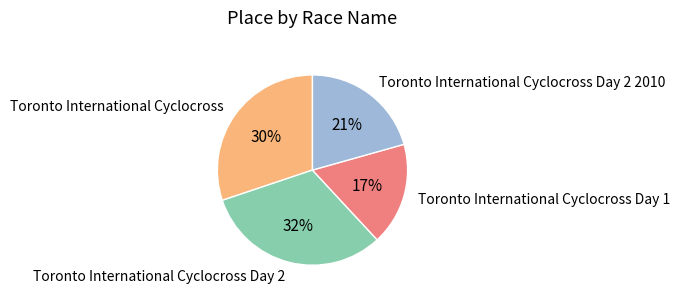

To the nearest percent, what is the average slice percentage?

25%